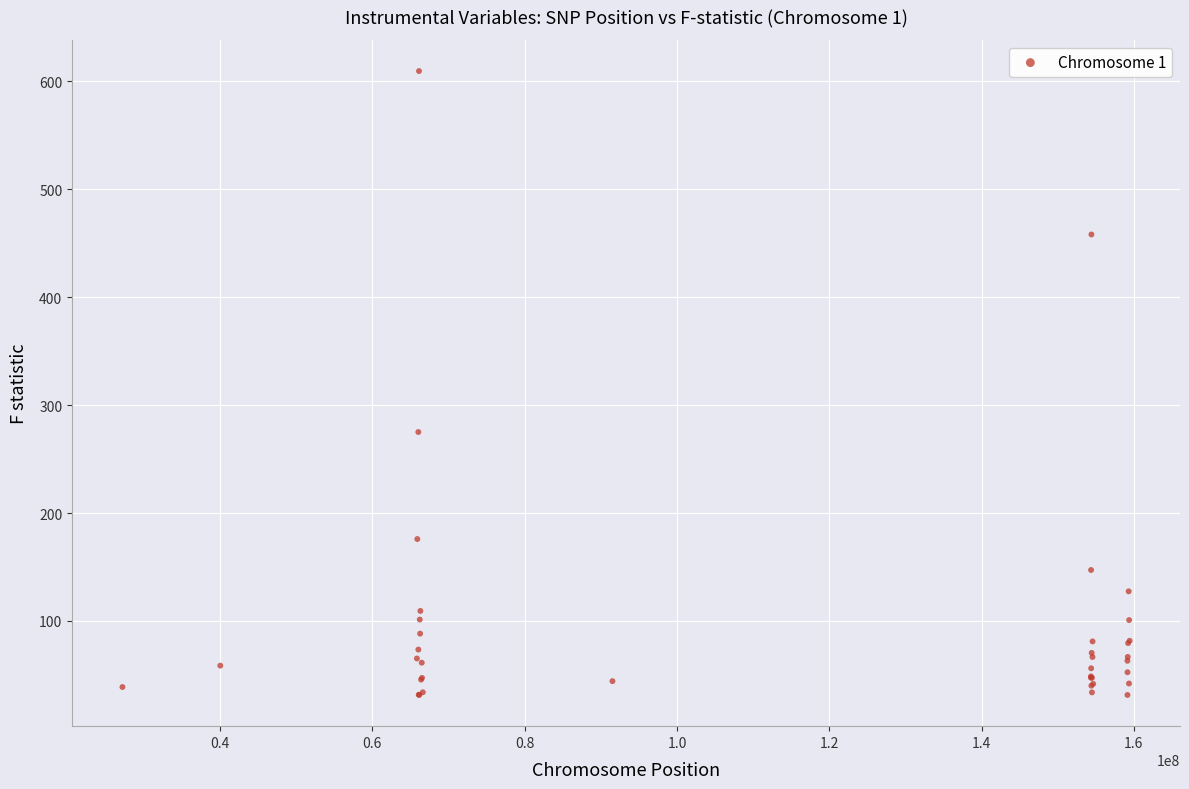

What Y value in the scatter plot is closest to 320?

275.1